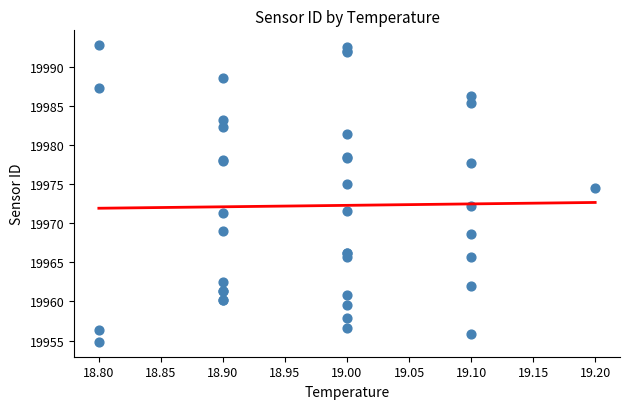

What Y value in the scatter plot is closest to 19973?

19972.2